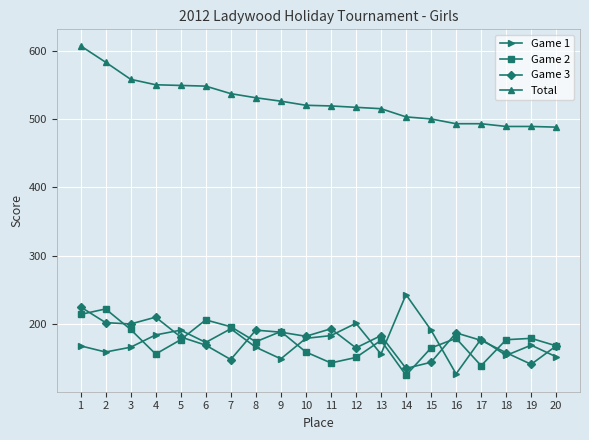

Which series changed the most between 1 and 17?

Total